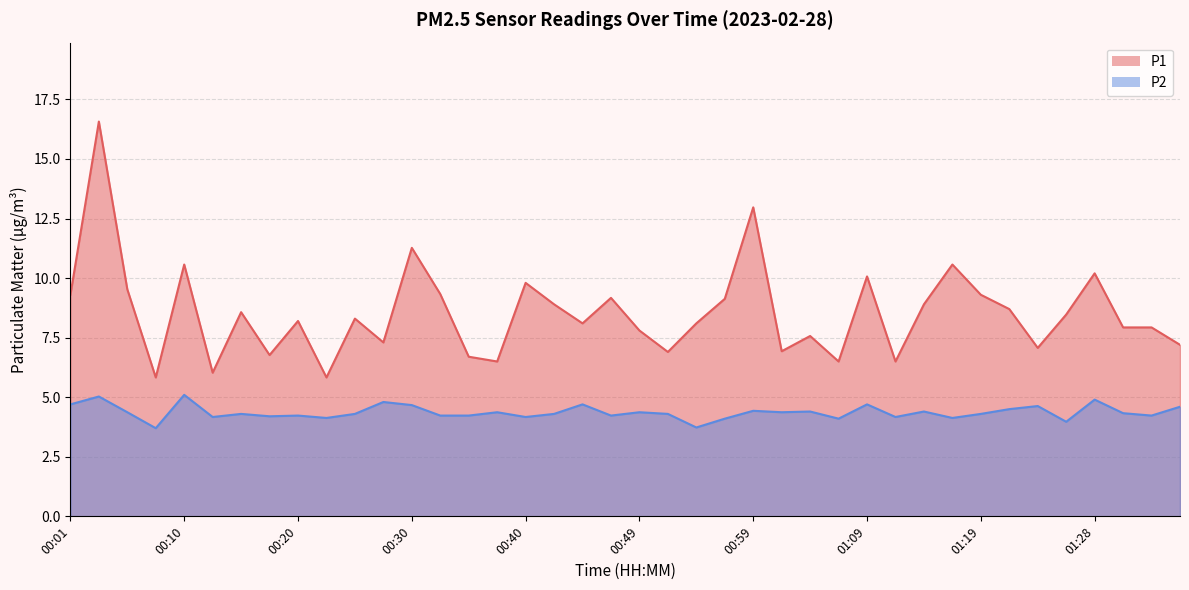

Where is the first local minimum for P2?

00:08